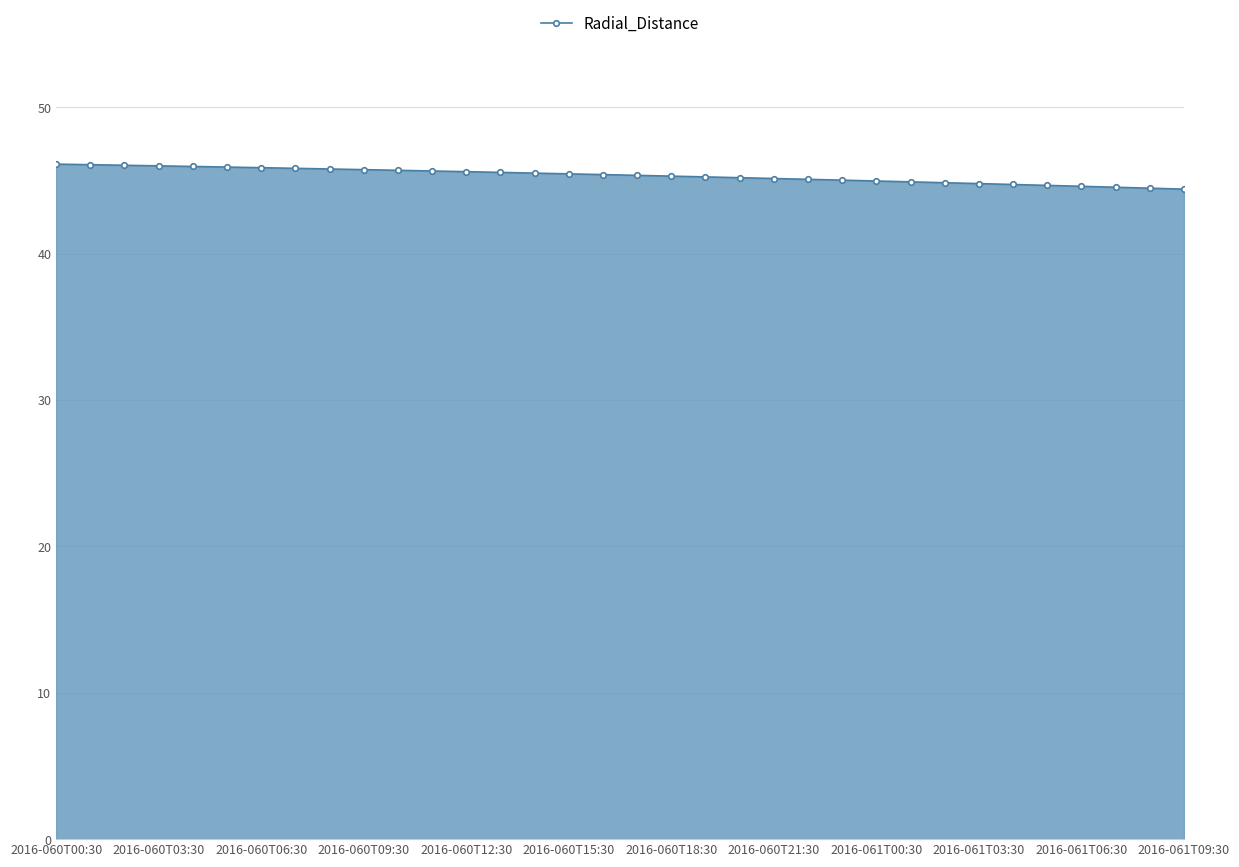

What is the greatest value displayed?

46.1